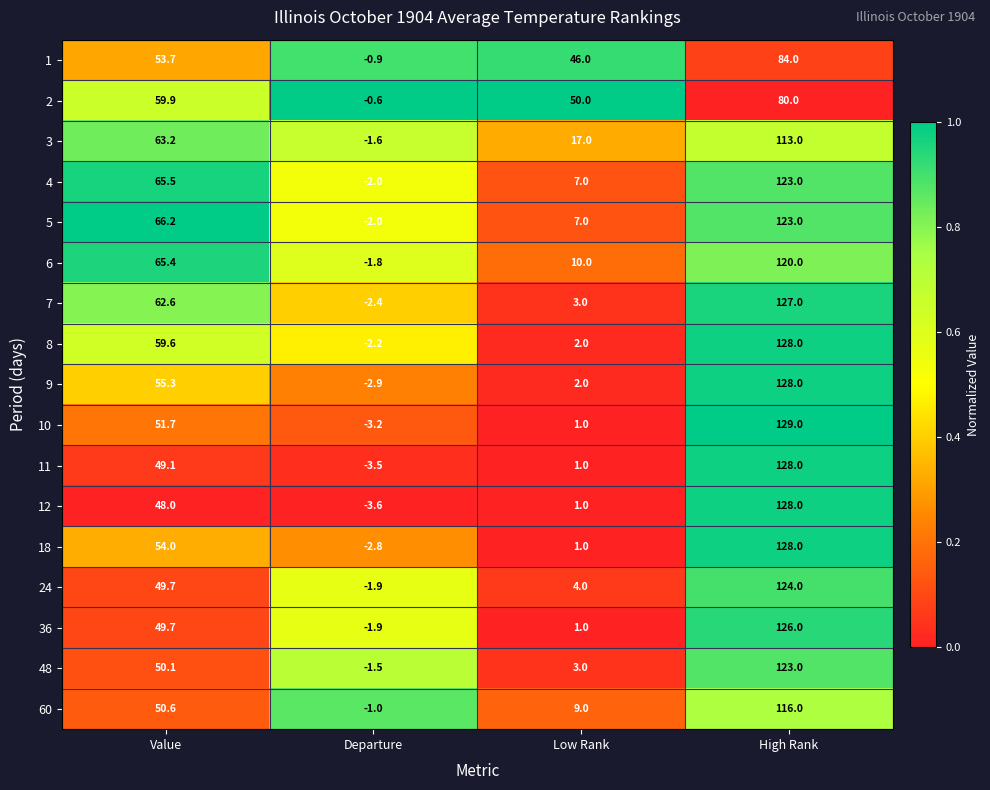

Which series changed the most between Value and Low Rank?

7